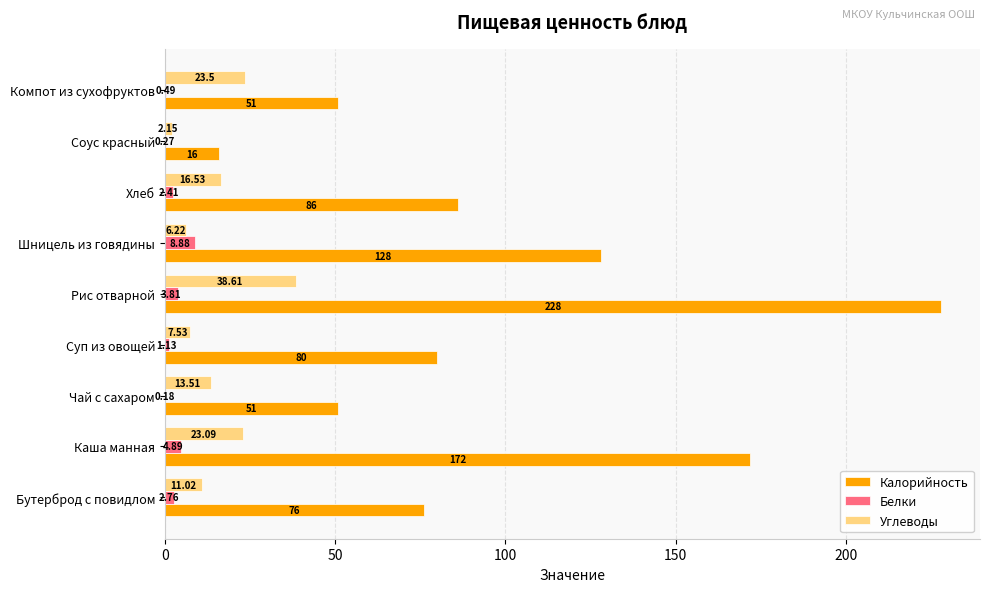

At which category is the sum across all series the highest?

Рис отварной